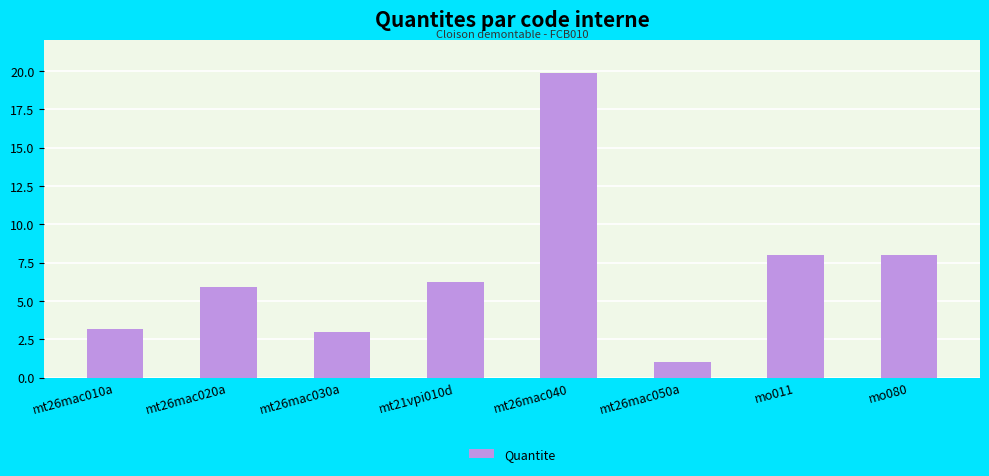

What is the sum of the values at mo011 and mt26mac020a?

13.9